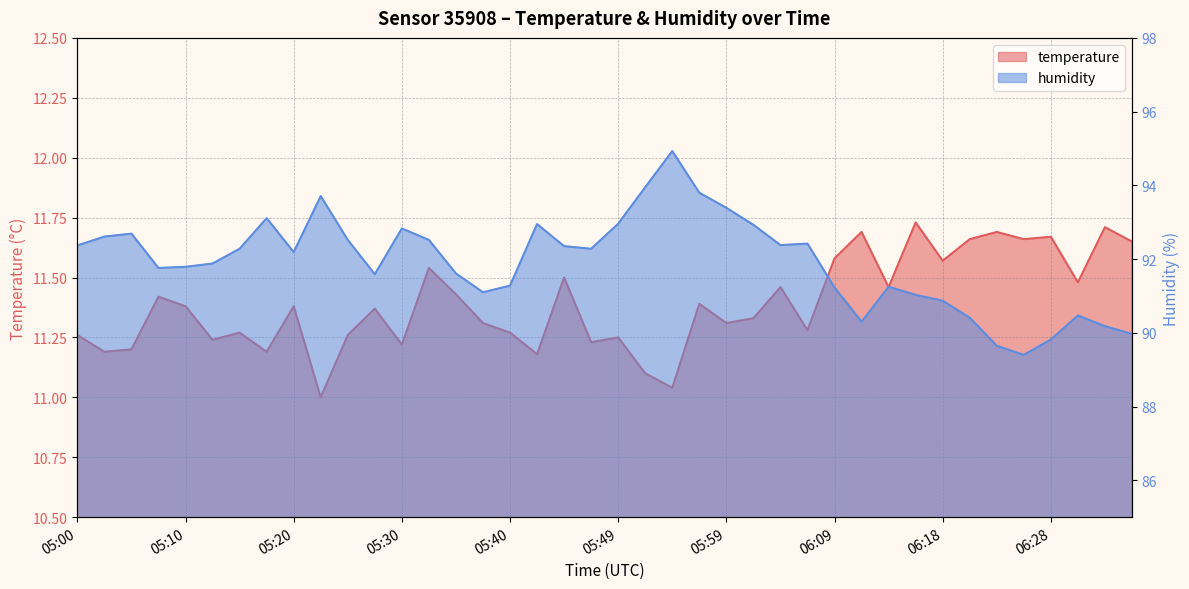

List the series in order of their peak value, lowest first.

temperature, humidity